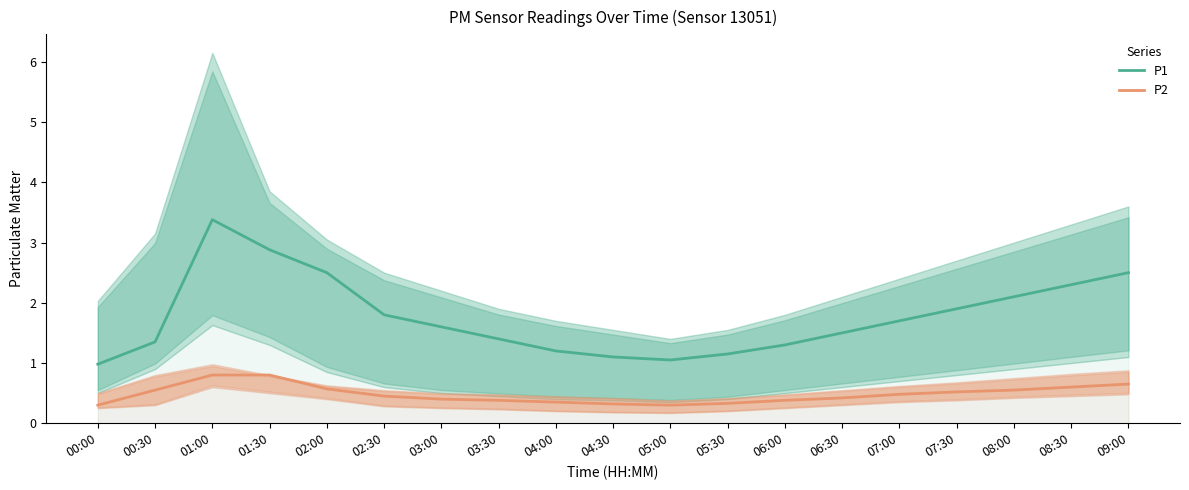

What is the difference between the P2 values at 07:00 and 08:00?

0.1